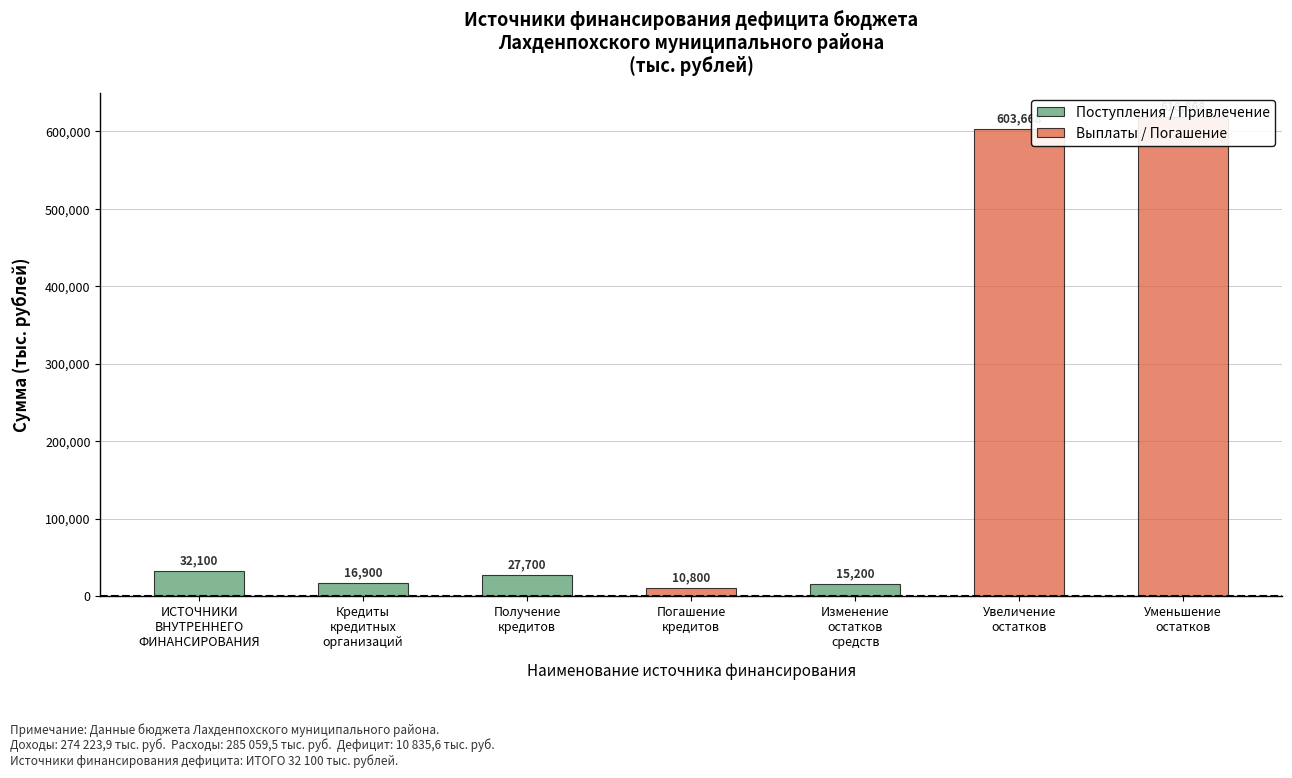

Is it true that the value at Уменьшение
остатков is 618867.9?

True